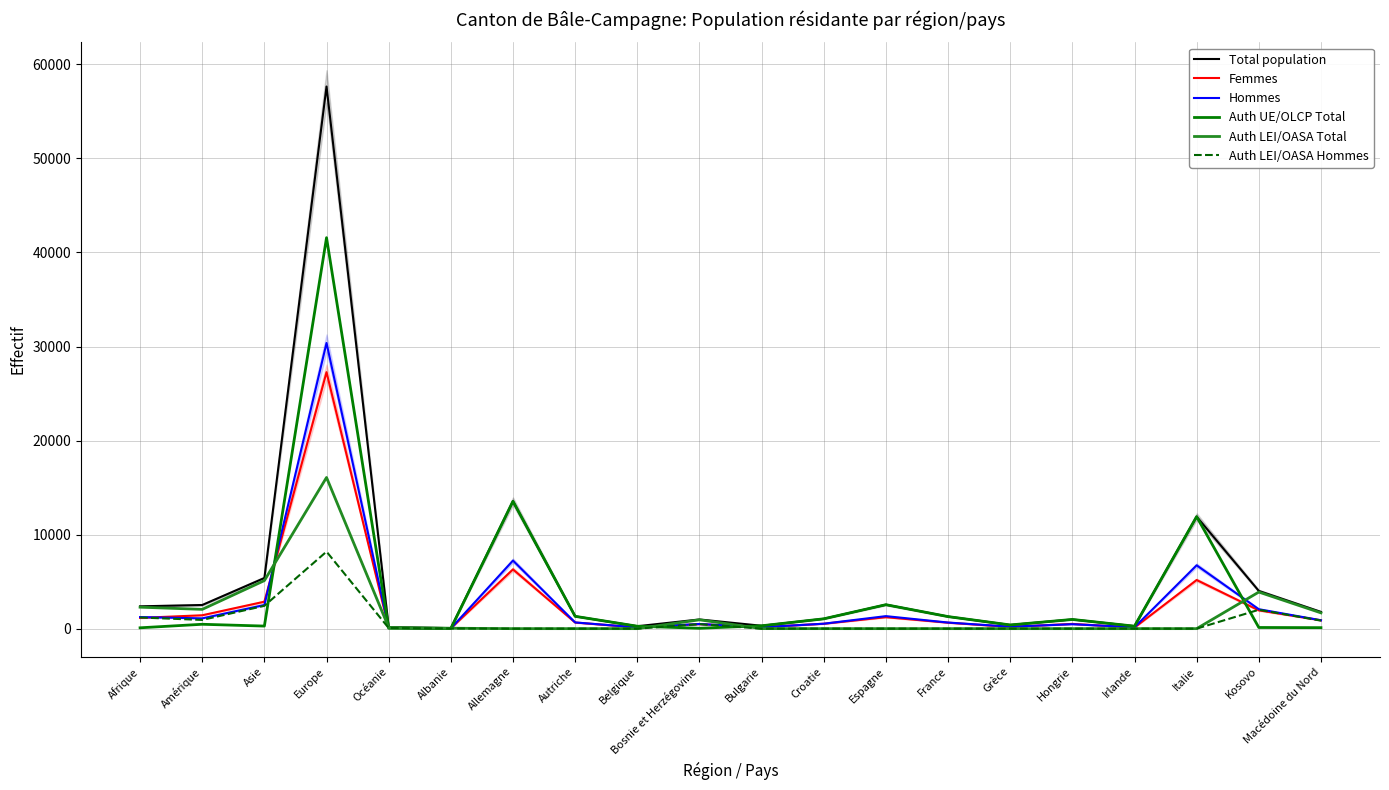

What is the difference between the Auth LEI/OASA Hommes values at Bosnie et Herzégovine and Italie?

477